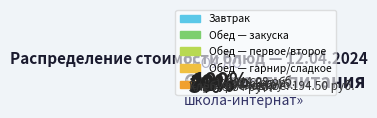

Is it true that Хлеб ржаной is 1% of the pie?

False